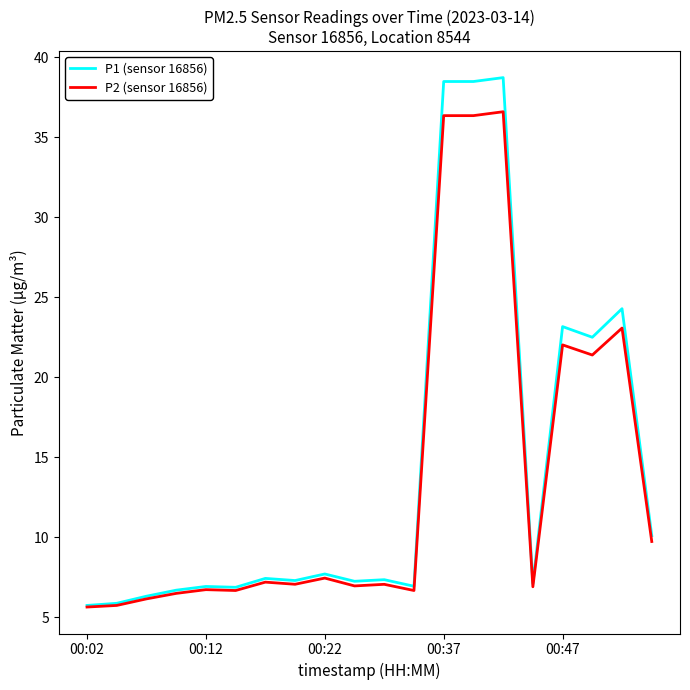

List the series in order of their peak value, highest first.

P1 (sensor 16856), P2 (sensor 16856)